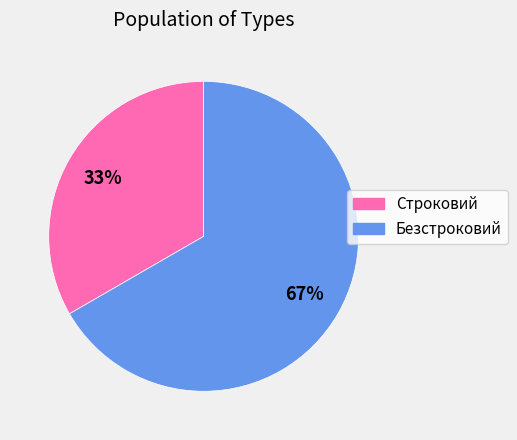

Which has a higher value, Безстроковий or Строковий?

Безстроковий